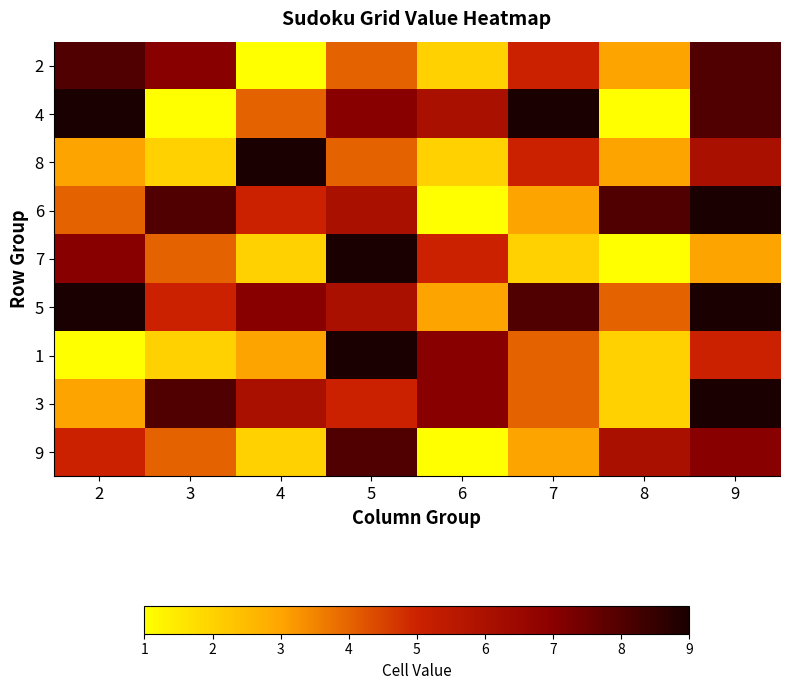

At how many categories does at least one series exceed 6?

8